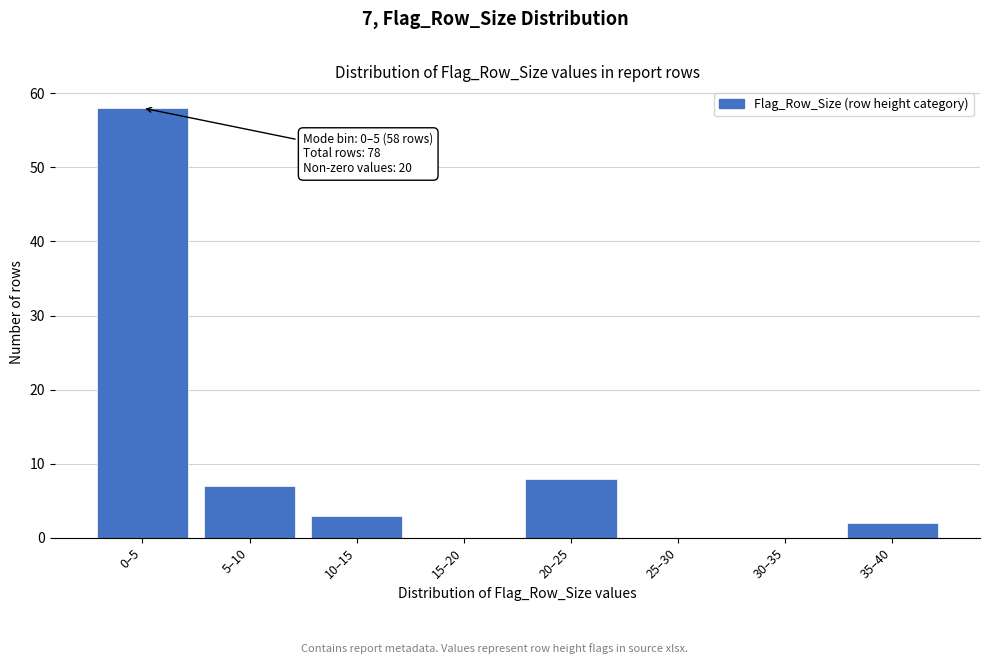

Reading left to right, what are all the values shown in this chart?

0–5=58	5–10=7	10–15=3	15–20=0	20–25=8	25–30=0	30–35=0	35–40=2